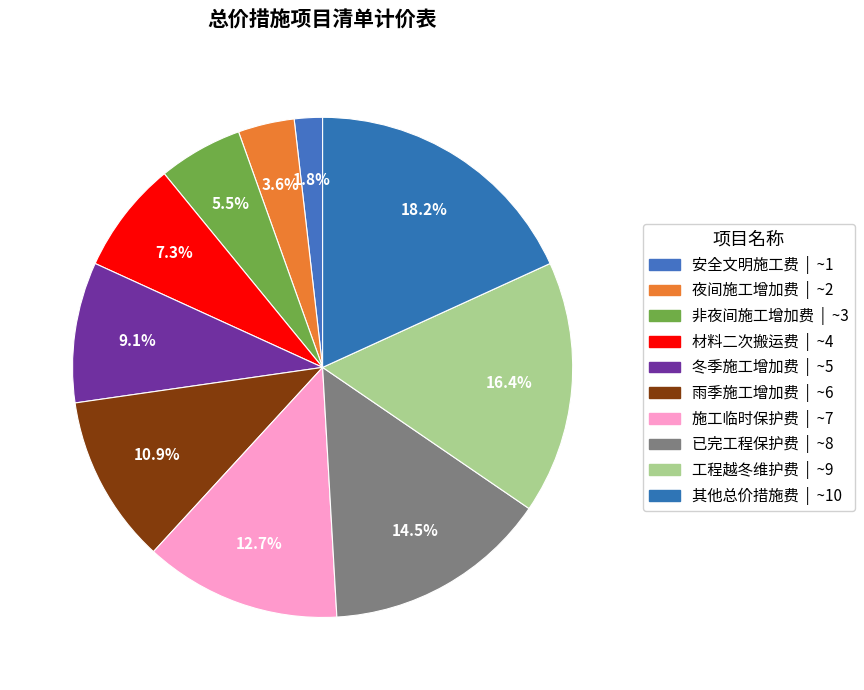

Which category has the smallest portion of the pie?

安全文明施工费